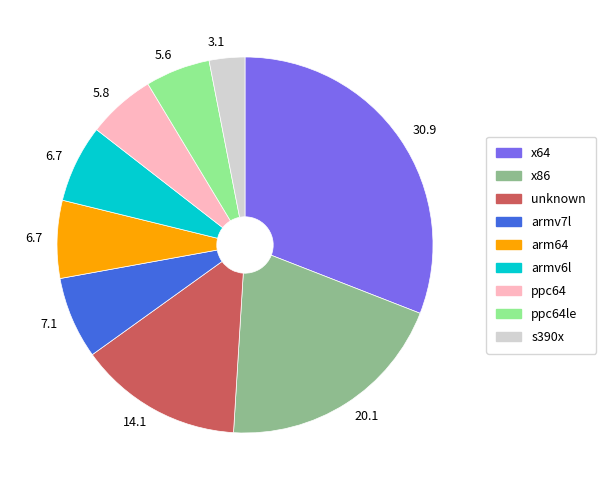

Is there a majority slice in this chart?

No